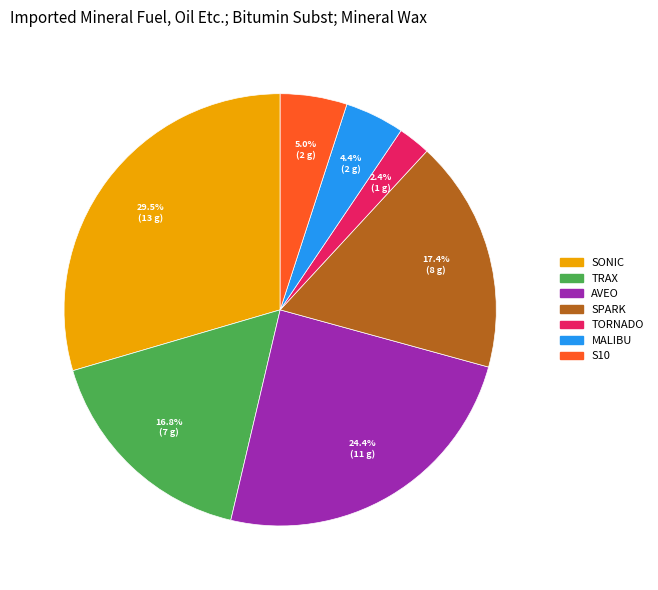

Is MALIBU the majority of the pie?

No